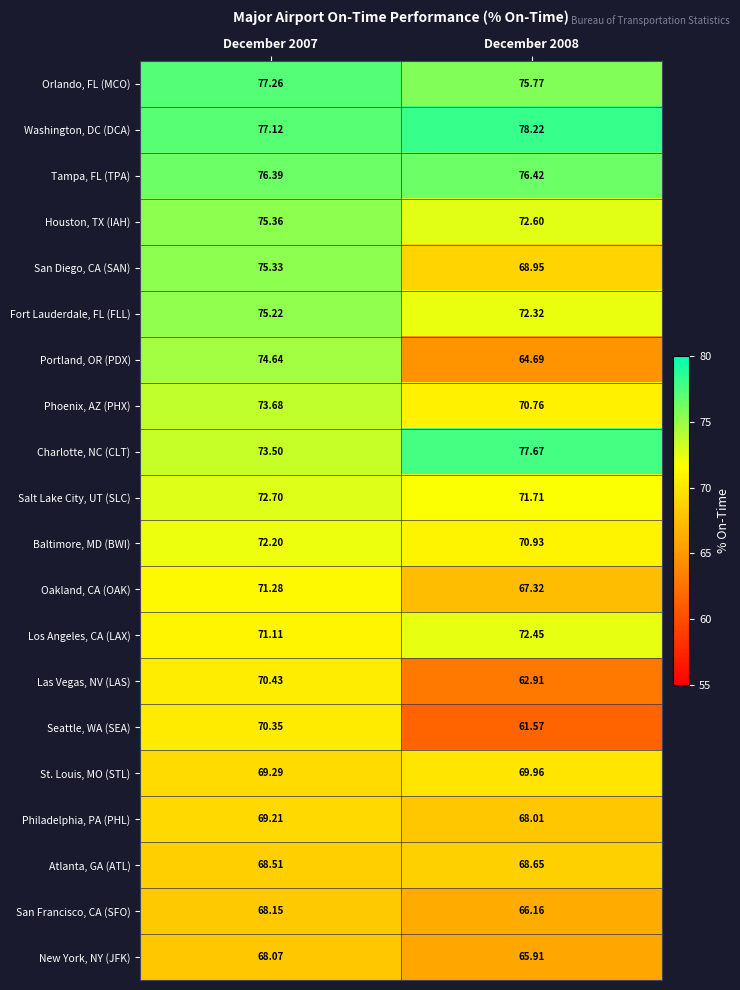

Rank the series at December 2008 from highest to lowest value.

Washington, DC (DCA), Charlotte, NC (CLT), Tampa, FL (TPA), Orlando, FL (MCO), Houston, TX (IAH), Los Angeles, CA (LAX), Fort Lauderdale, FL (FLL), Salt Lake City, UT (SLC), Baltimore, MD (BWI), Phoenix, AZ (PHX), St. Louis, MO (STL), San Diego, CA (SAN), Atlanta, GA (ATL), Philadelphia, PA (PHL), Oakland, CA (OAK), San Francisco, CA (SFO), New York, NY (JFK), Portland, OR (PDX), Las Vegas, NV (LAS), Seattle, WA (SEA)